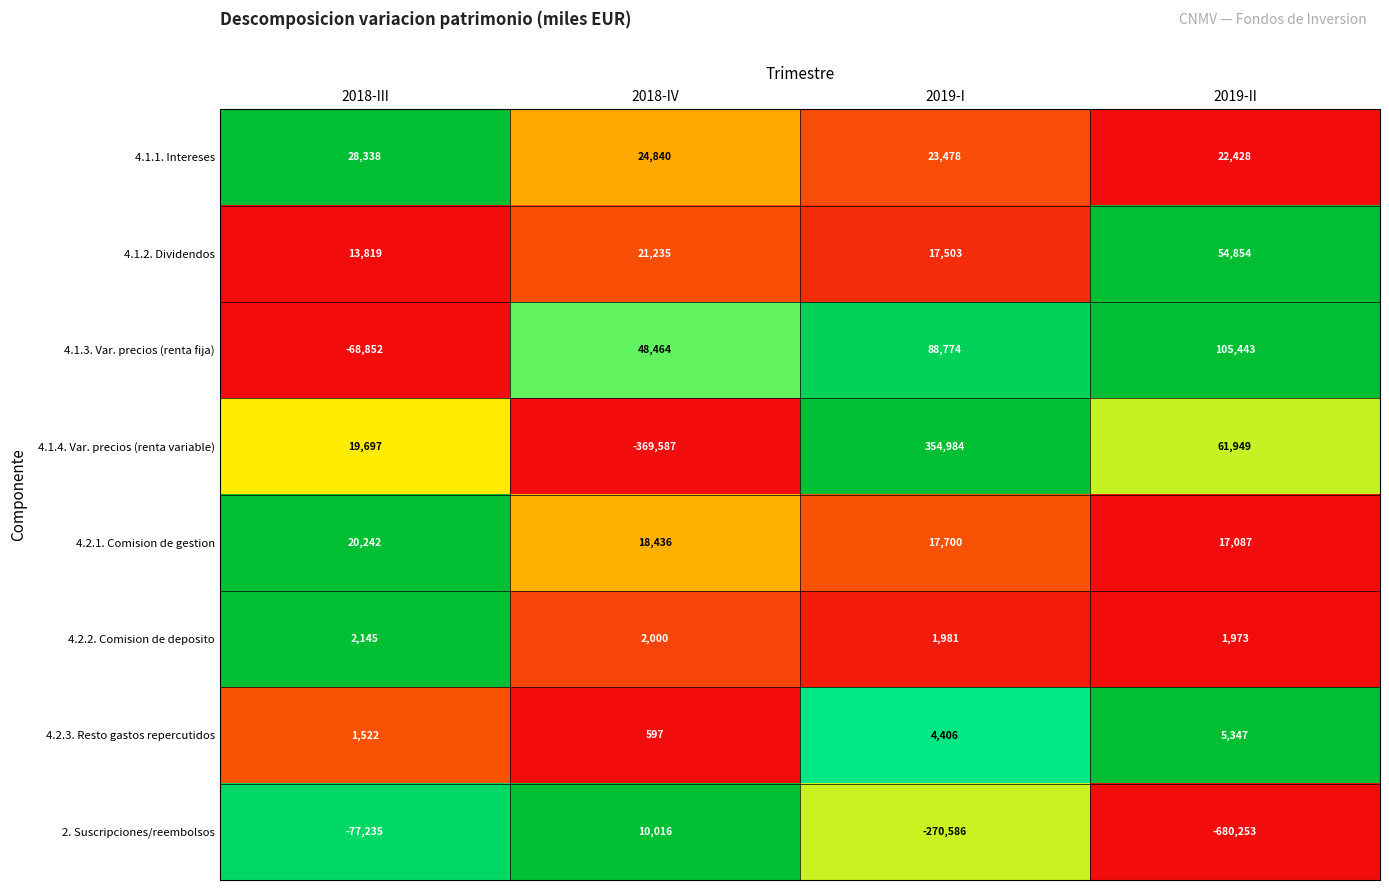

Which series has the largest range (max minus min)?

4.1.4. Var. precios (renta variable)